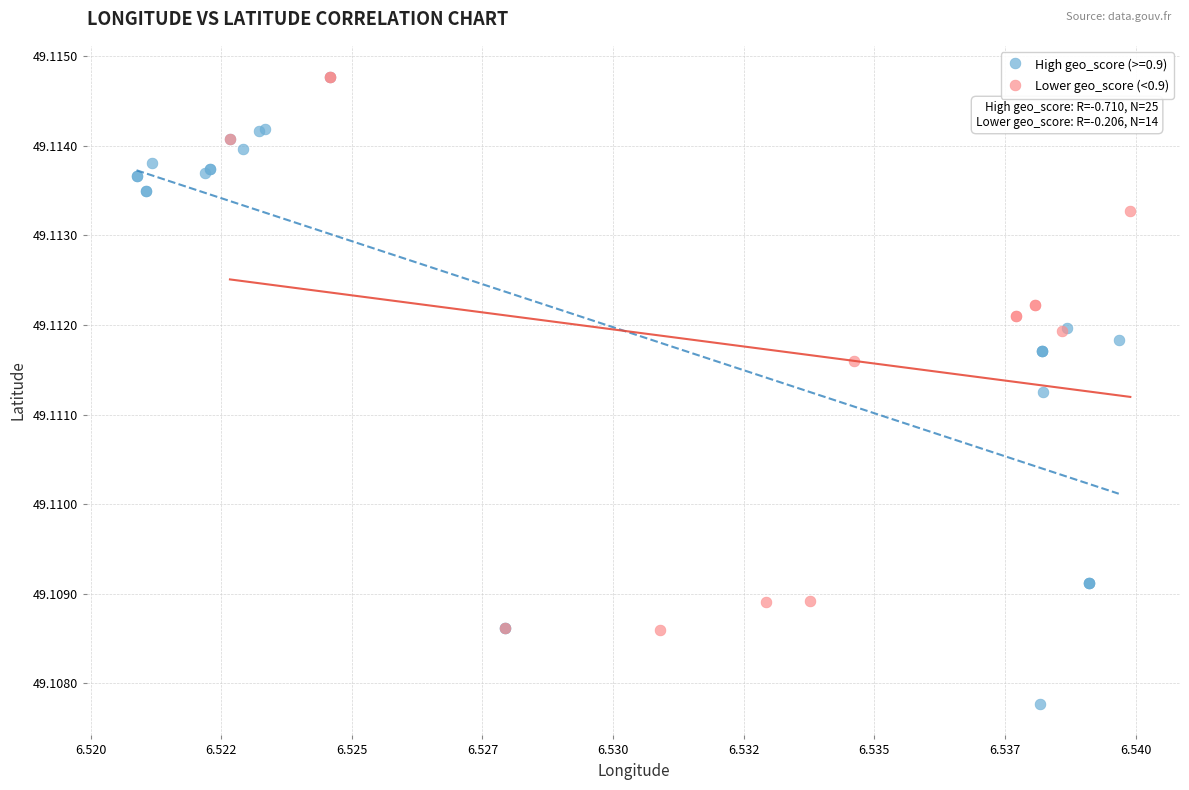

Which series reaches the minimum Y coordinate?

High geo_score (>=0.9)